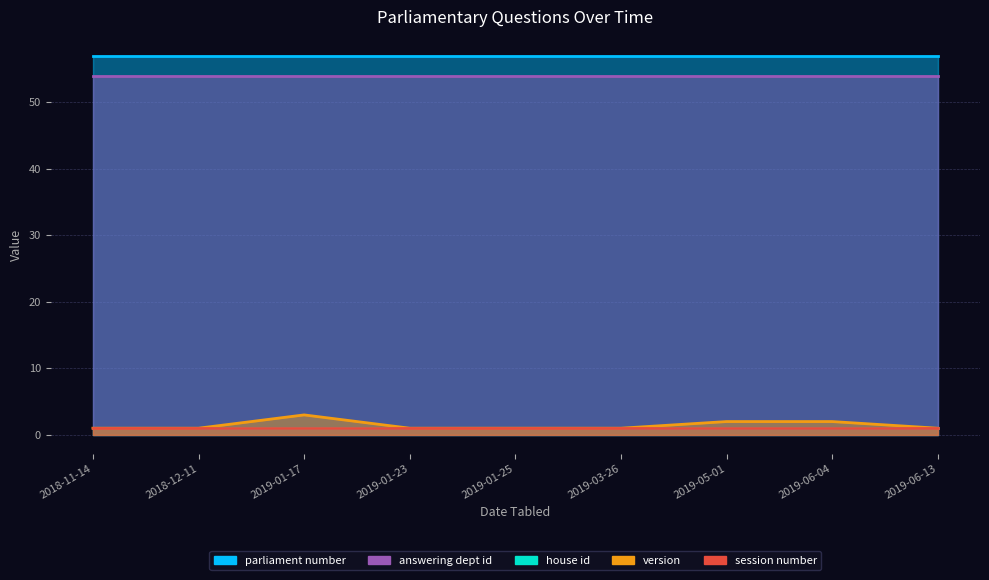

Is it true that parliament number equals 84 at 2018-11-14?

False